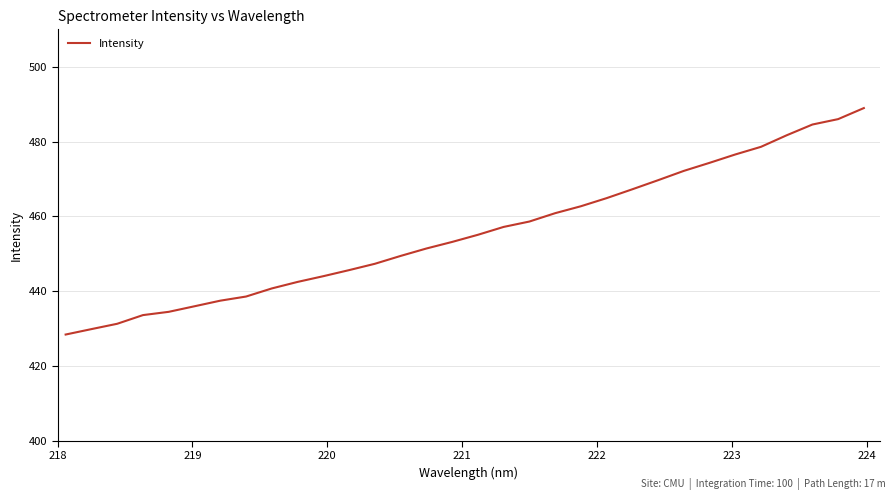

What is the greatest value displayed?

488.9